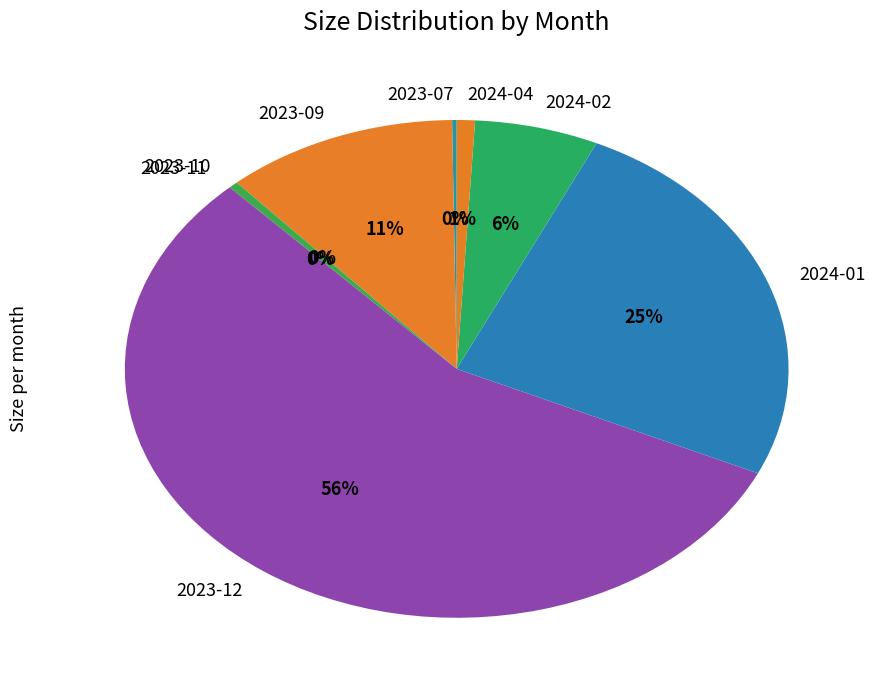

What is the ratio of the value at 2023-09 to the value at 2023-10?

24.8